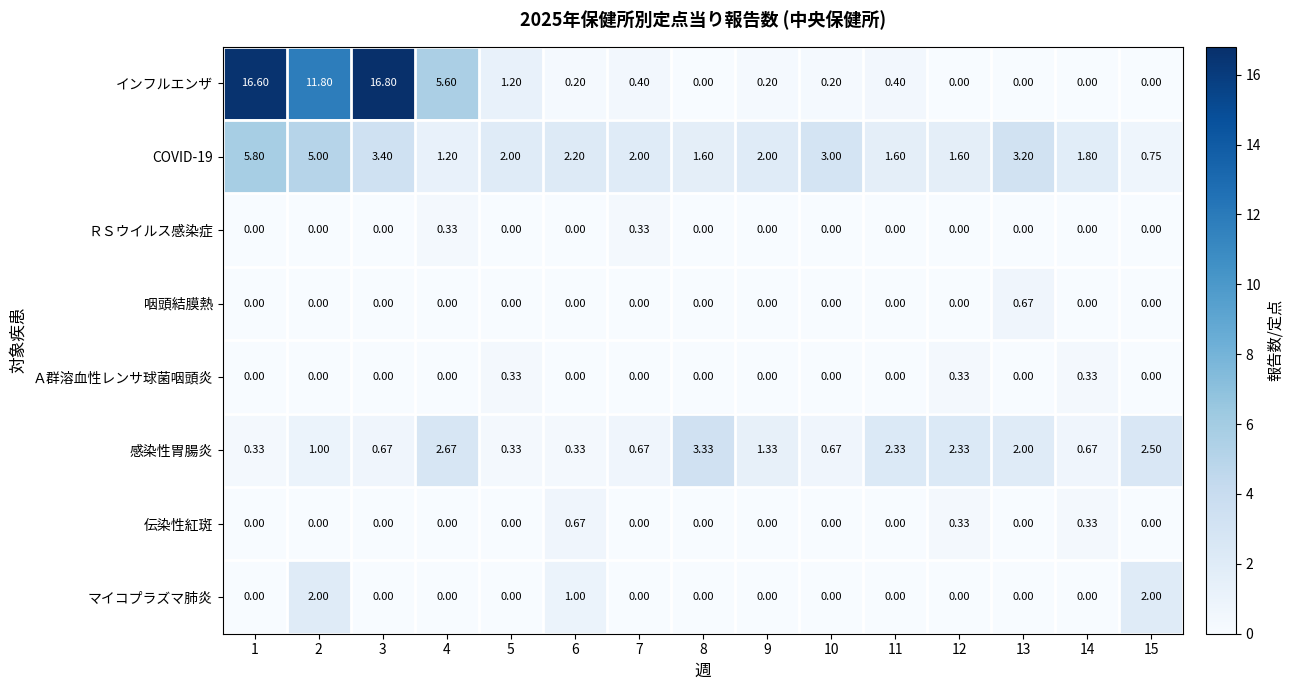

Which series has the largest total across all categories?

インフルエンザ